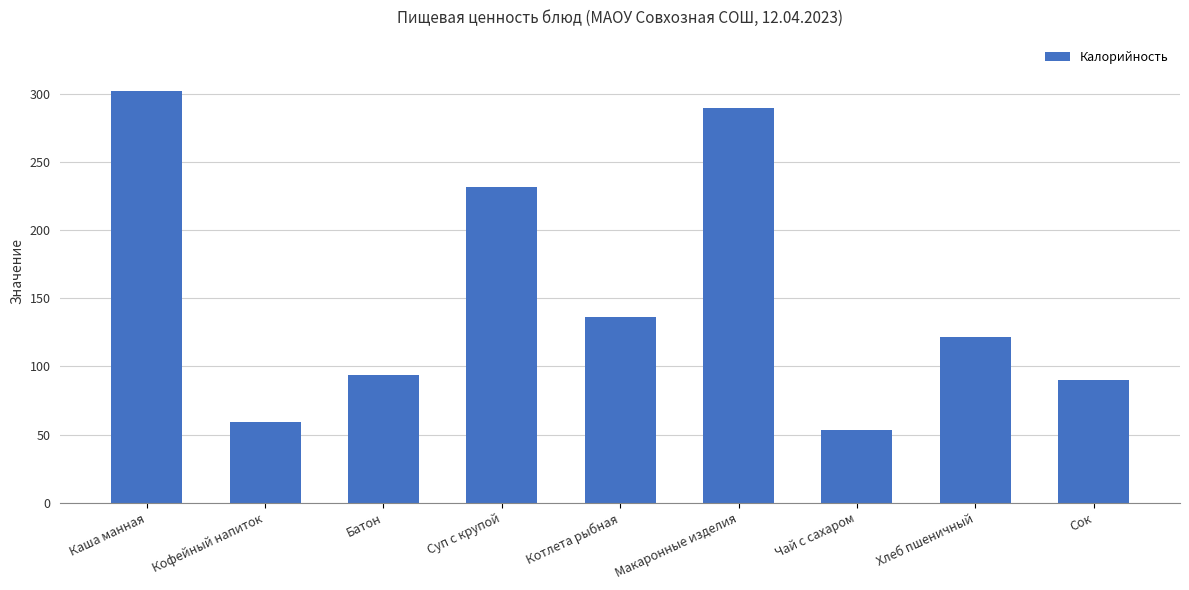

Reading left to right, transcribe all the data shown in this chart.

302.2	59.1	93.7	232.0	136.2	290.0	53.2	121.7	90.0